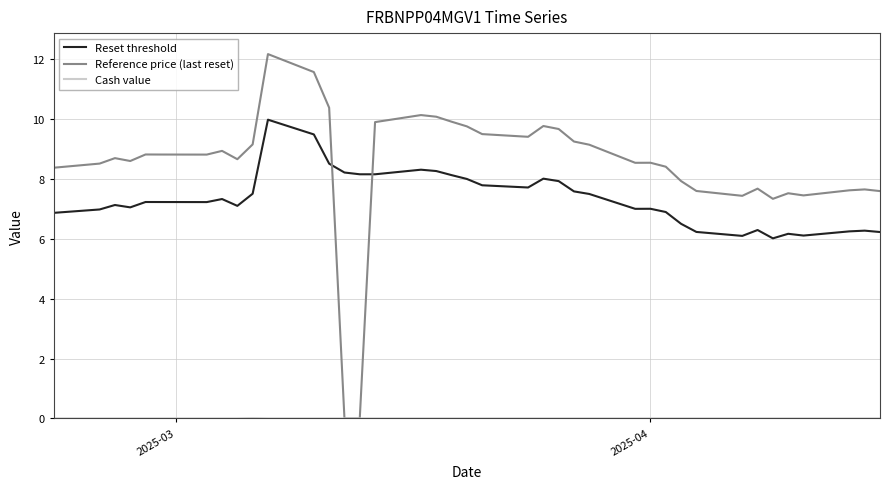

What is the maximum value for Reference price (last reset)?

12.2